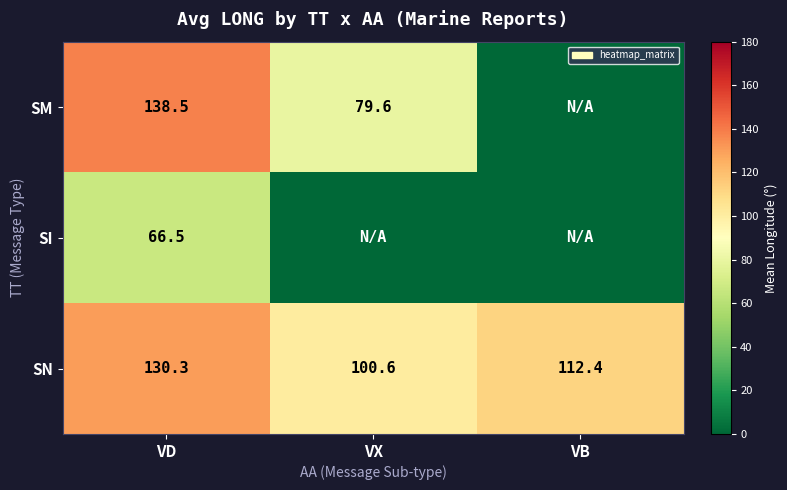

What is the average value of the SN series?

114.4